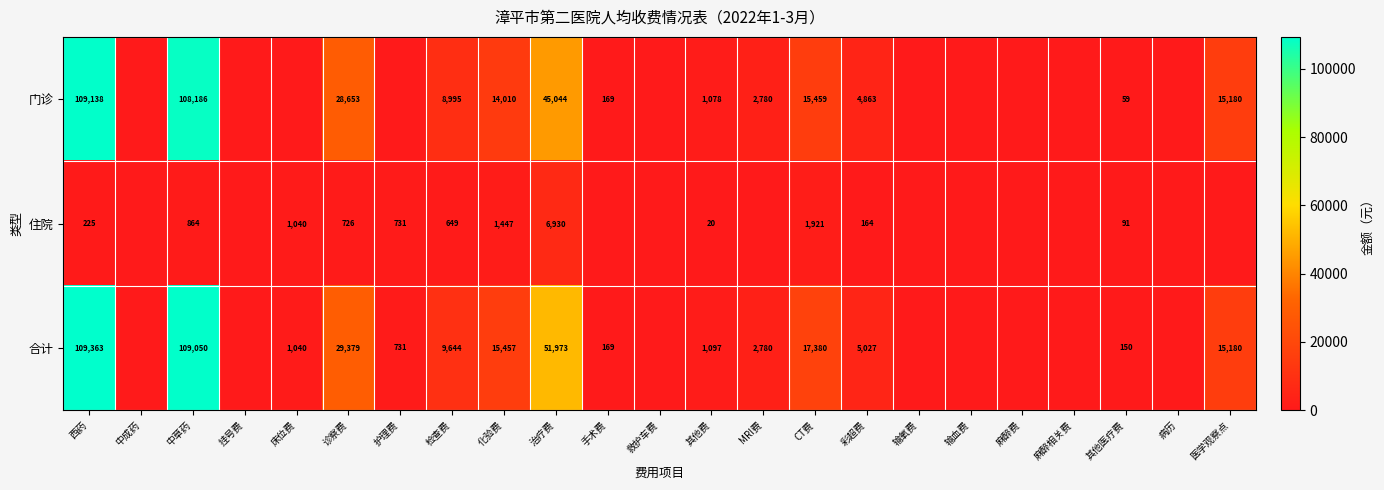

The 住院 series shows 1228.7 at 护理费. True or false?

False